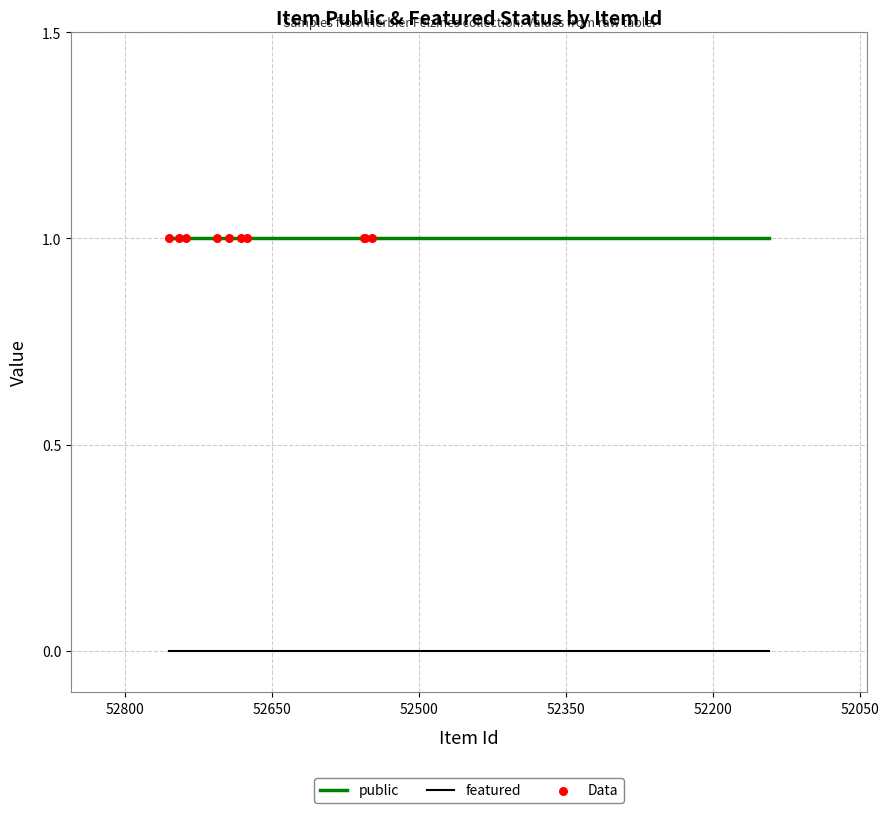

Which series has the largest total across all categories?

public